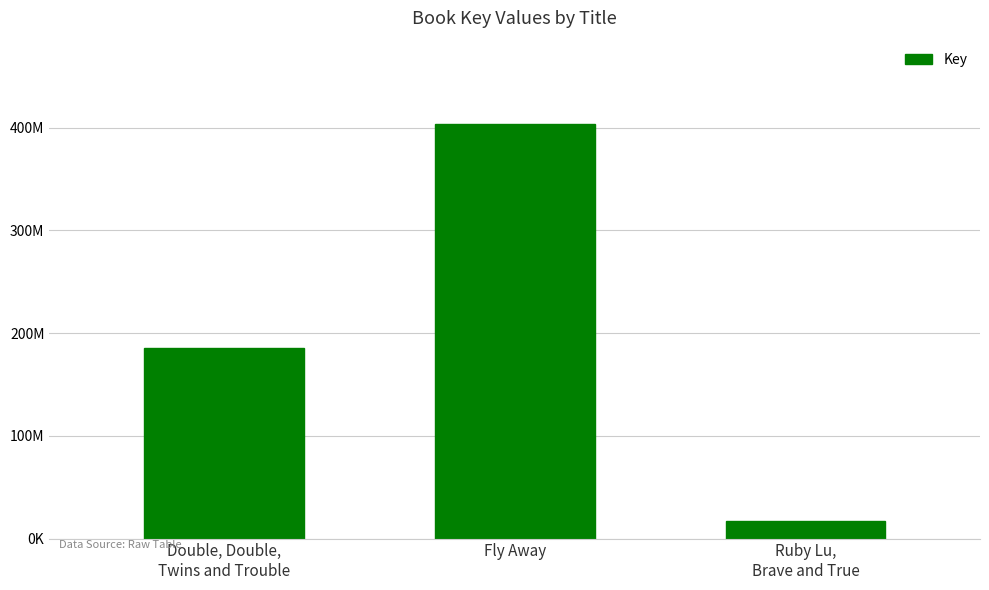

What is the difference between the values at Double, Double,
Twins and Trouble and Fly Away?

218754829